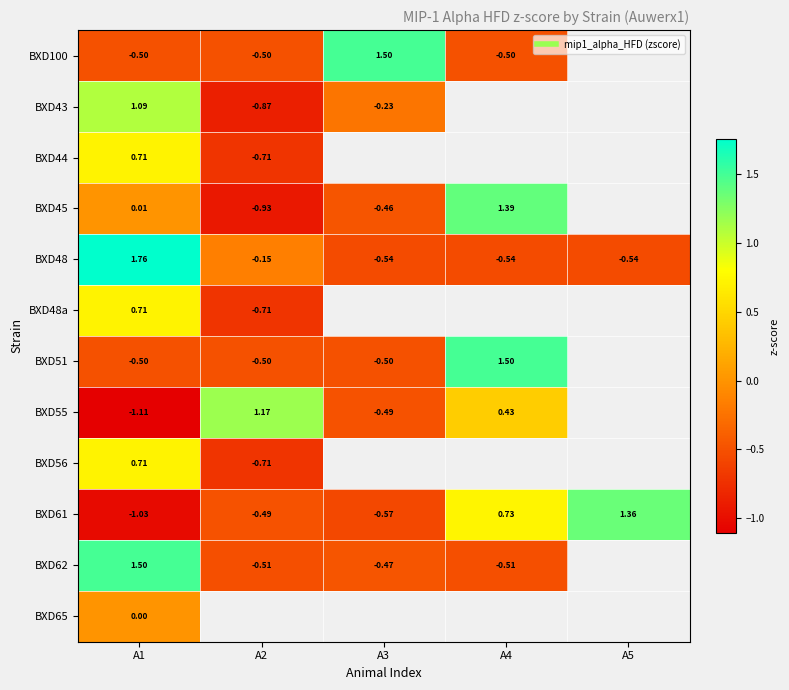

Between A4 and A5, which is larger?

A5